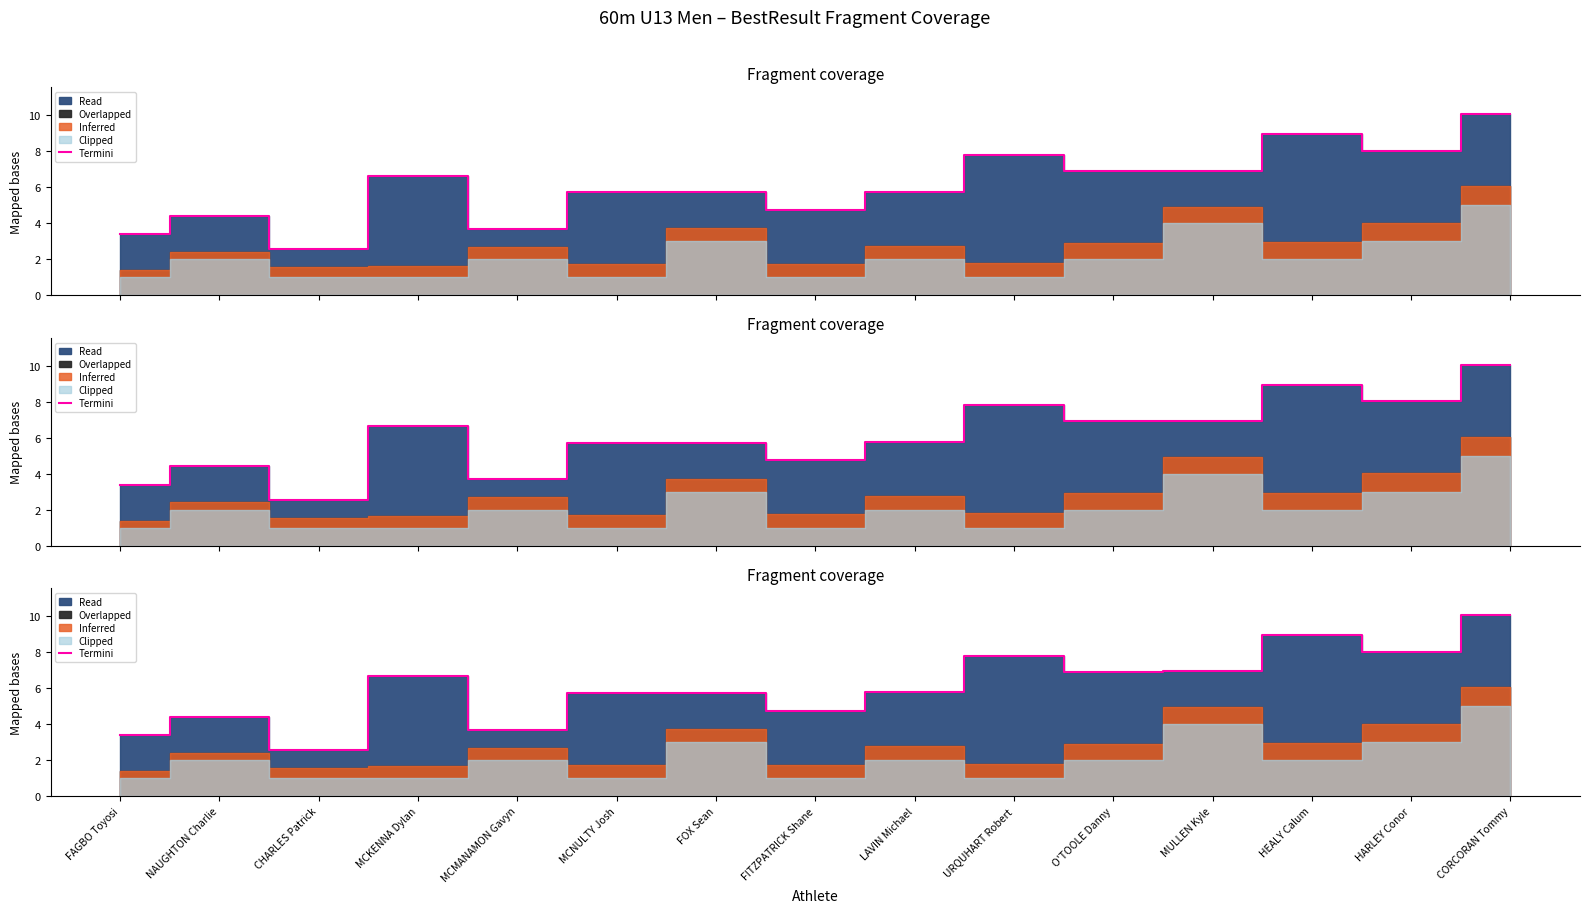

What is the label of the 13th point from the left?

HEALY Calum